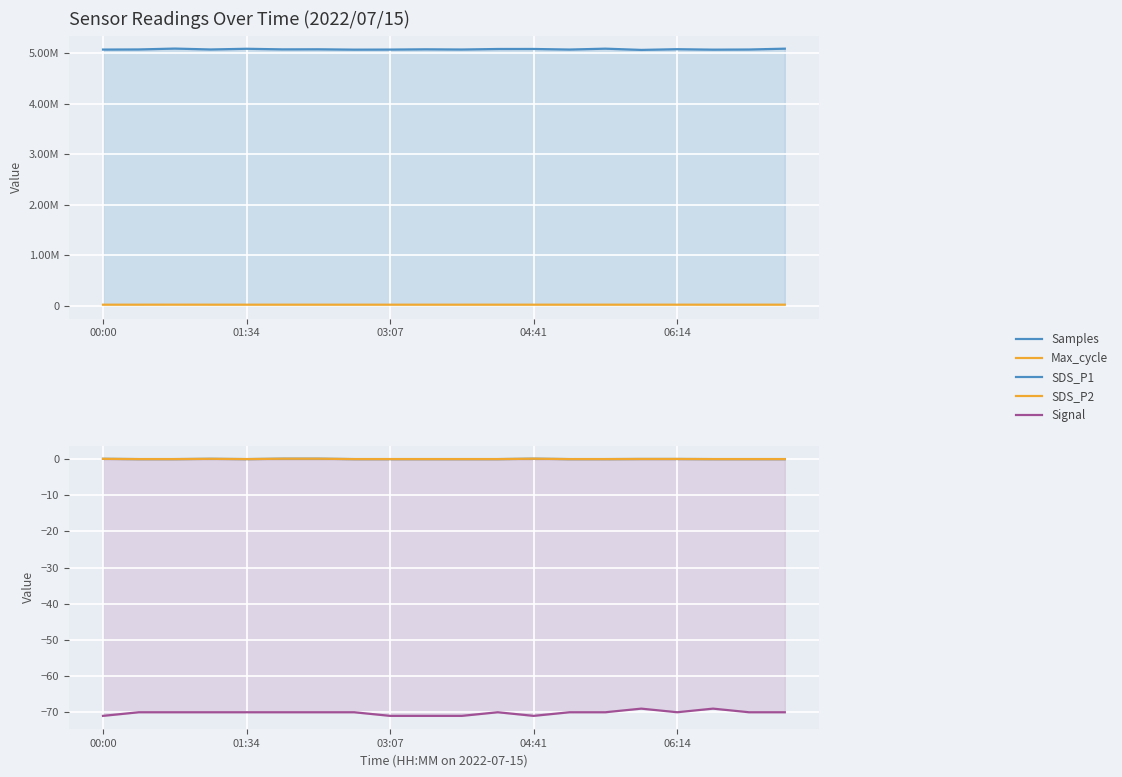

True or false: SDS_P1 and Samples cross at least once.

False